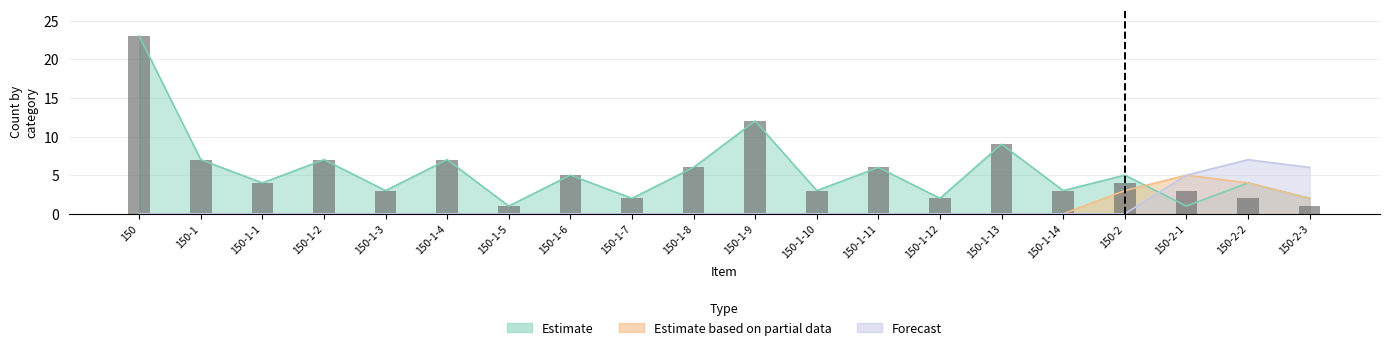

What is the smallest value displayed?

1